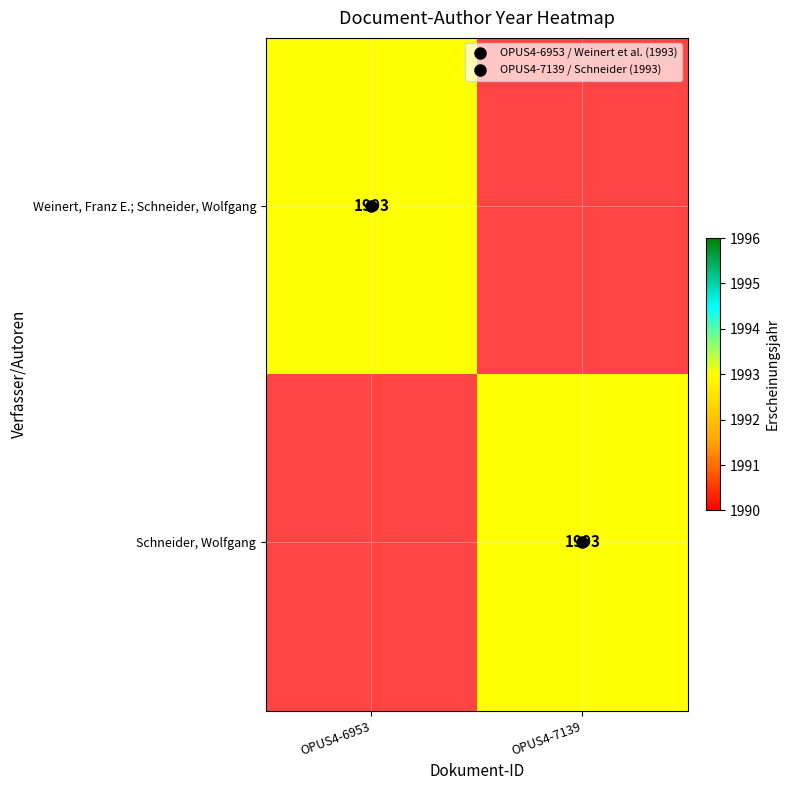

Is the value of Schneider, Wolfgang at OPUS4-7139 greater than the value of Weinert, Franz E.; Schneider, Wolfgang at OPUS4-7139?

Yes